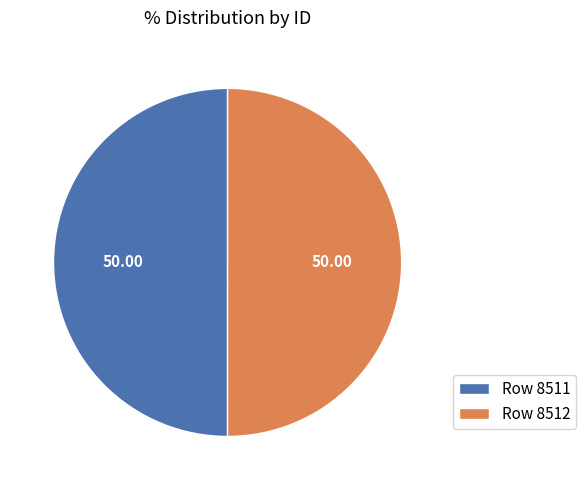

What is the ratio of the value at Row 8512 to the value at Row 8511?

1.0